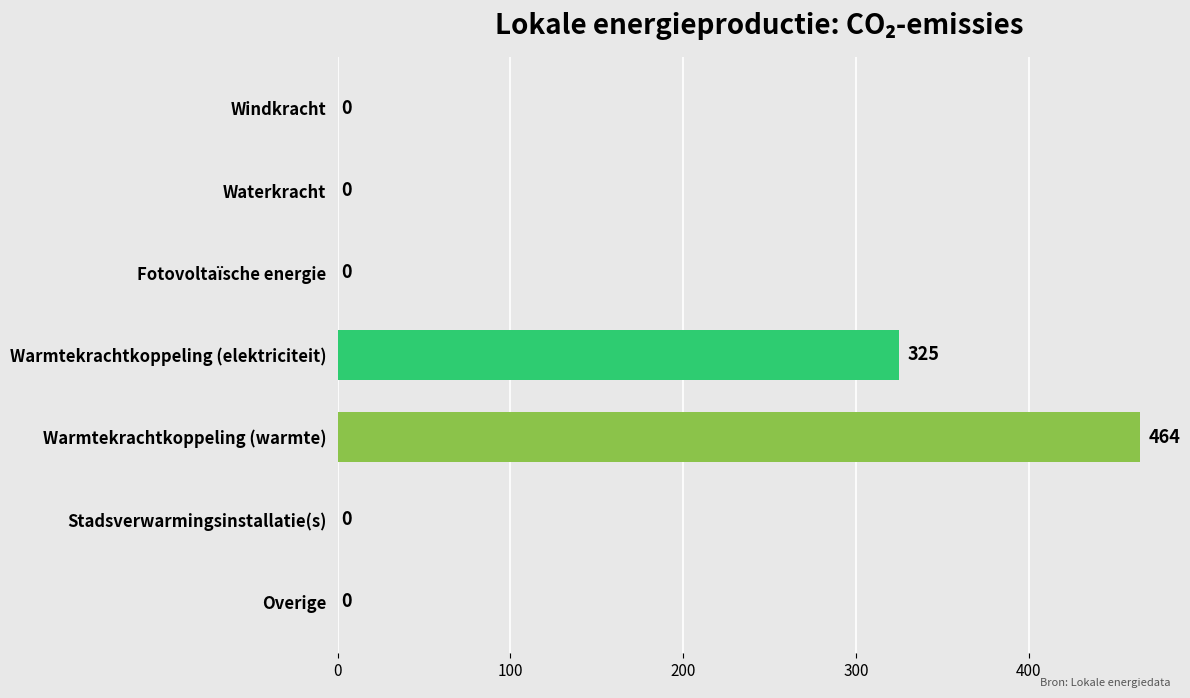

True or false: the data shows 464.4 at Warmtekrachtkoppeling (warmte).

True